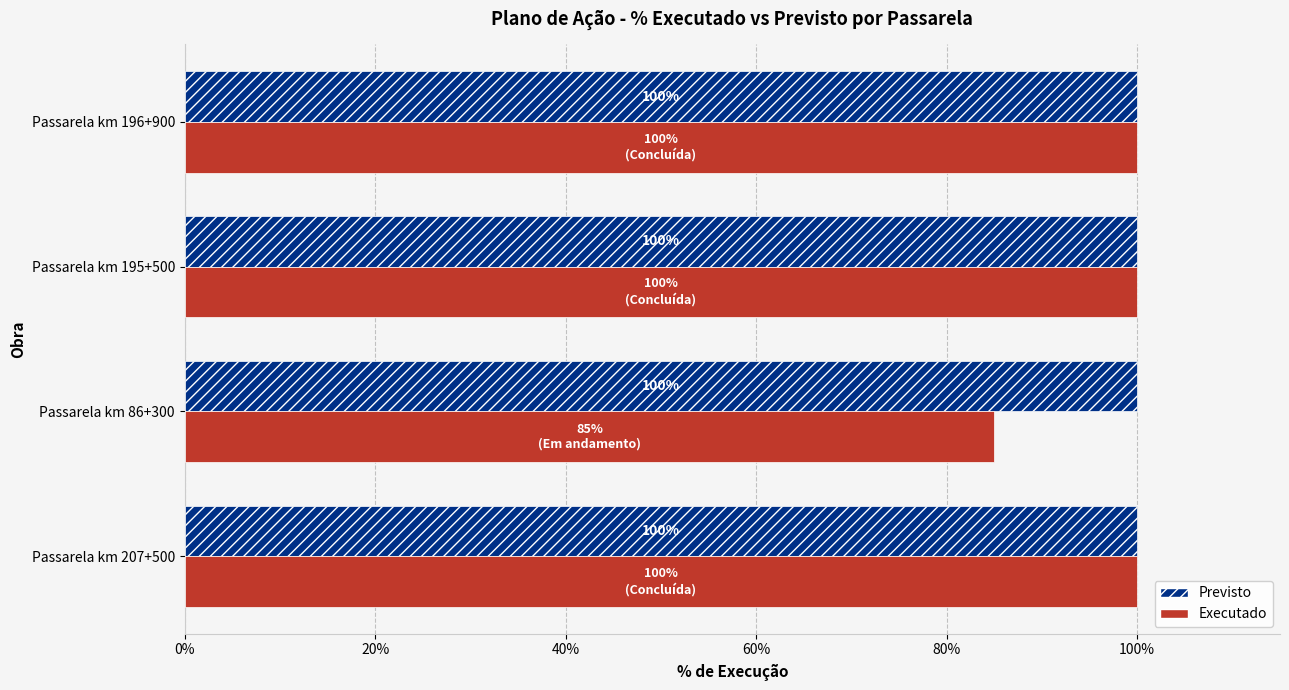

What are all the series names shown in the legend?

Previsto, Executado